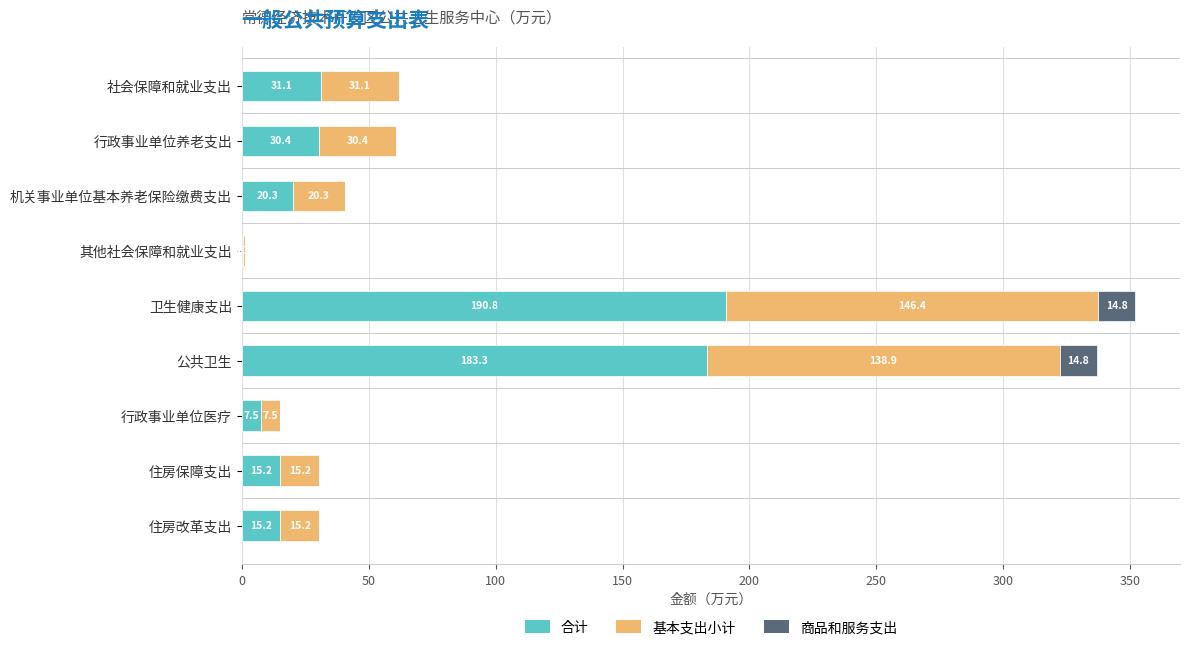

Read the 合计 value at 行政事业单位医疗.

7.5